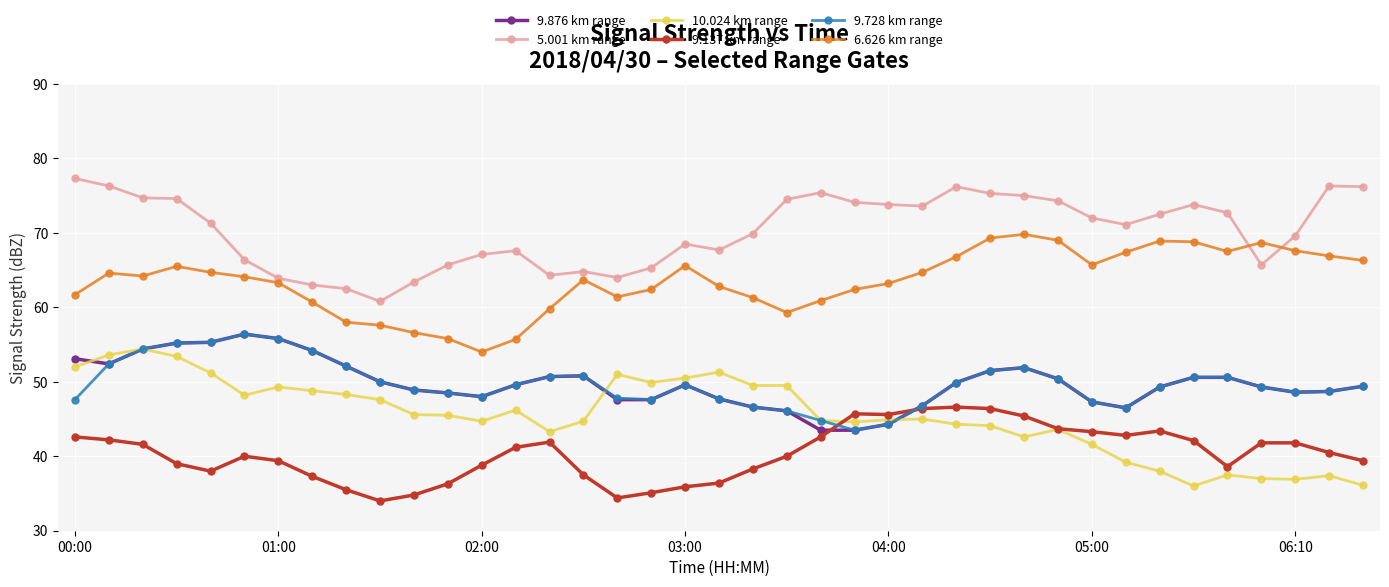

Which series has the largest total across all categories?

5.001 km range